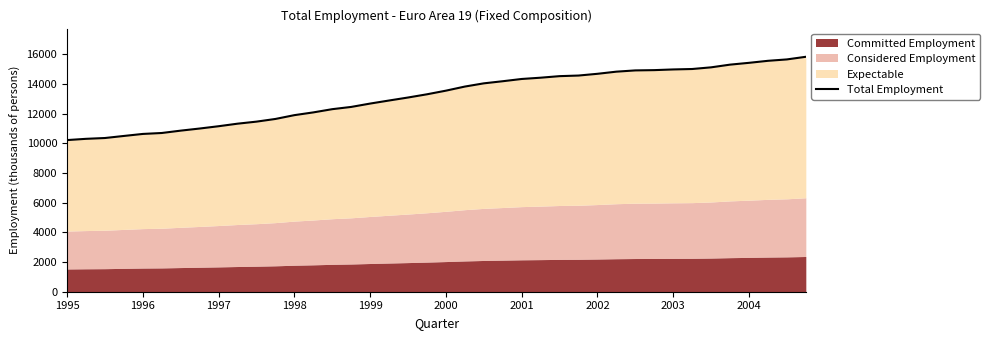

What is the maximum value shown in the chart?

15841.8